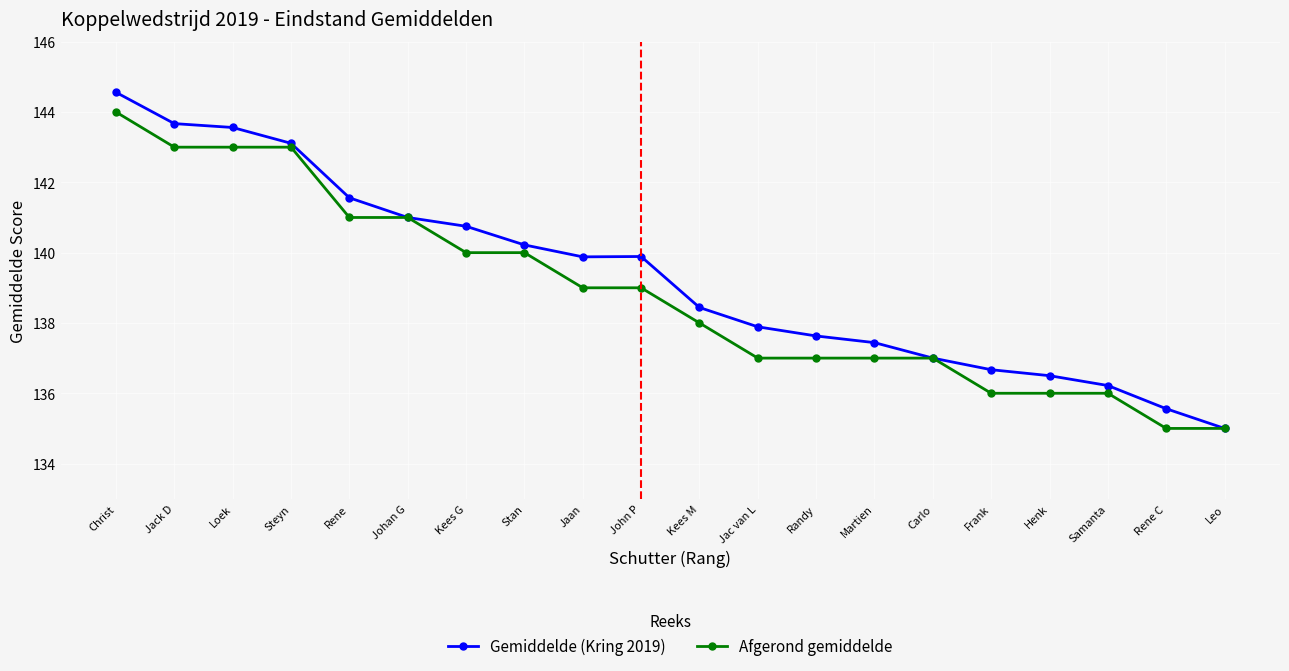

At which category is the sum across all series the highest?

Christ